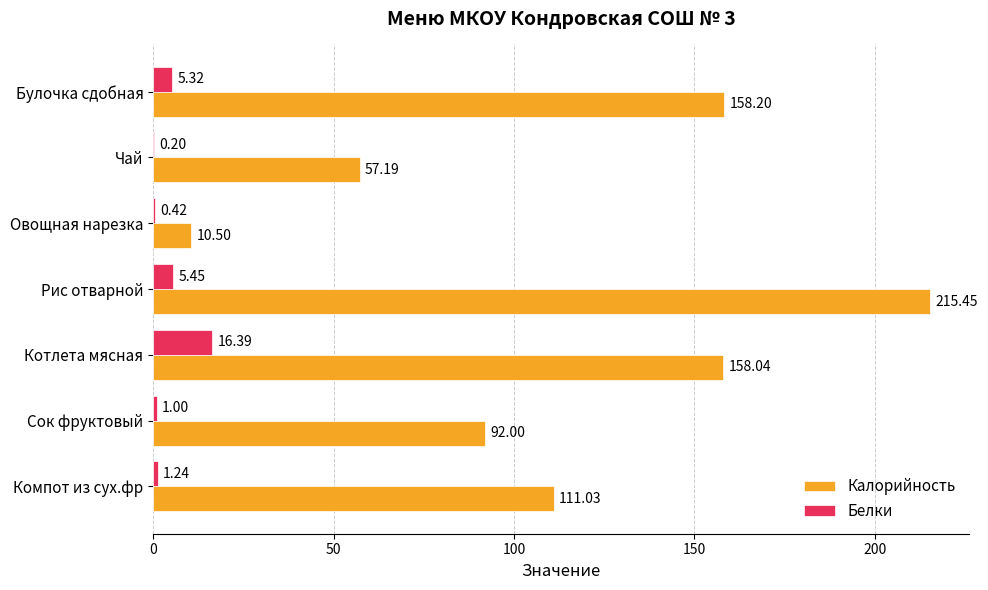

Where is Калорийность nearest to the value 112?

Компот из сух.фр